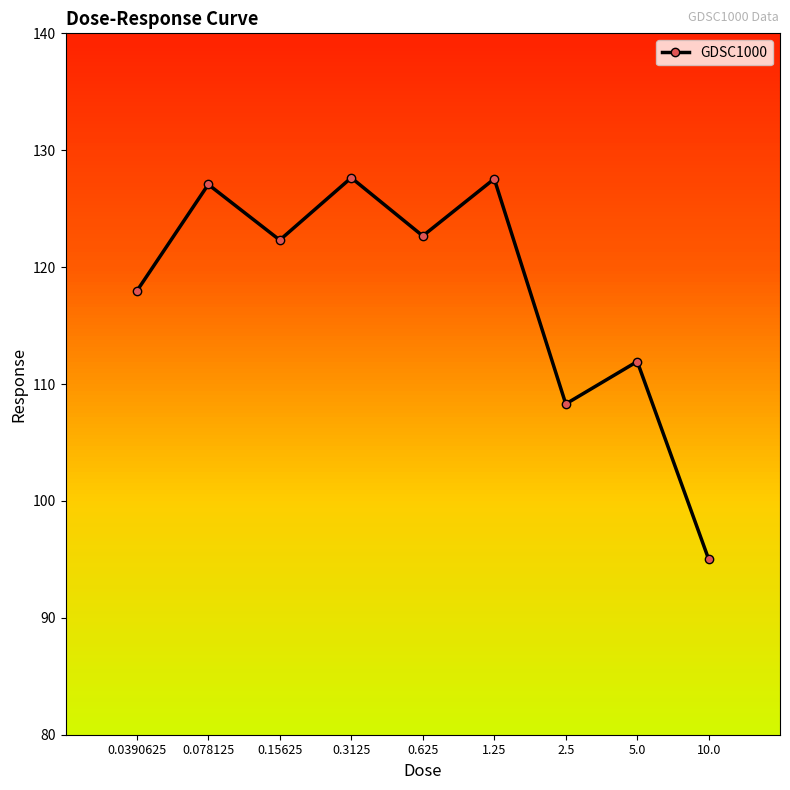

True or false: the data shows 127.1 at 0.078125.

True